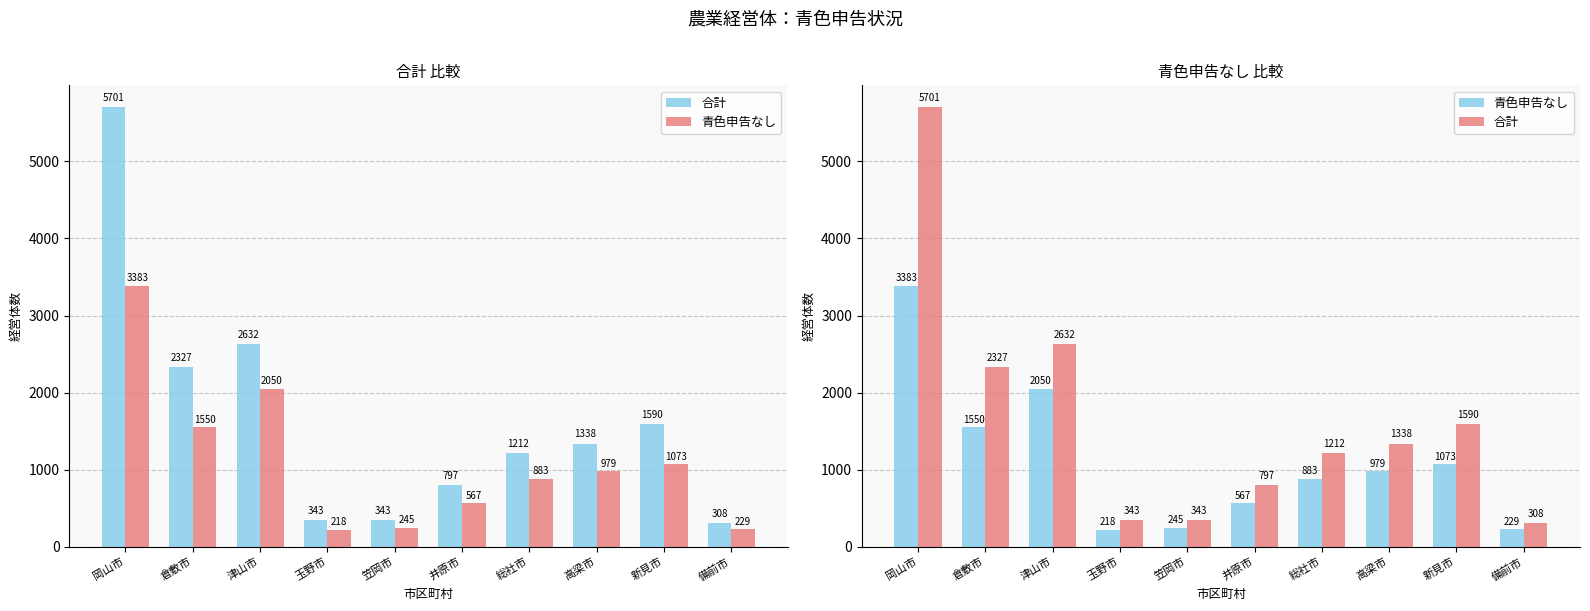

What is the average value of the 青色申告なし series?

1118